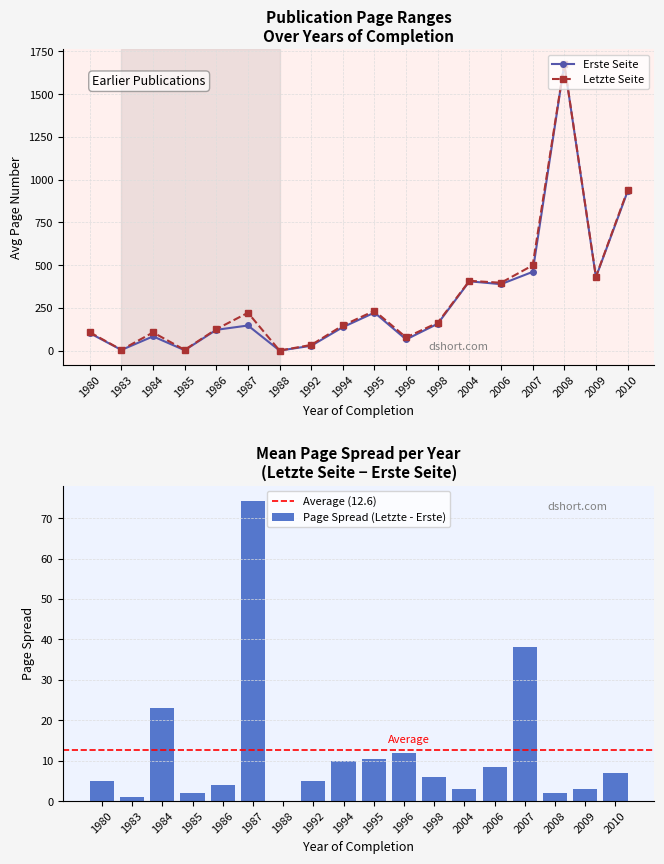

True or false: Erste Seite has more than 2 interior local peaks.

True